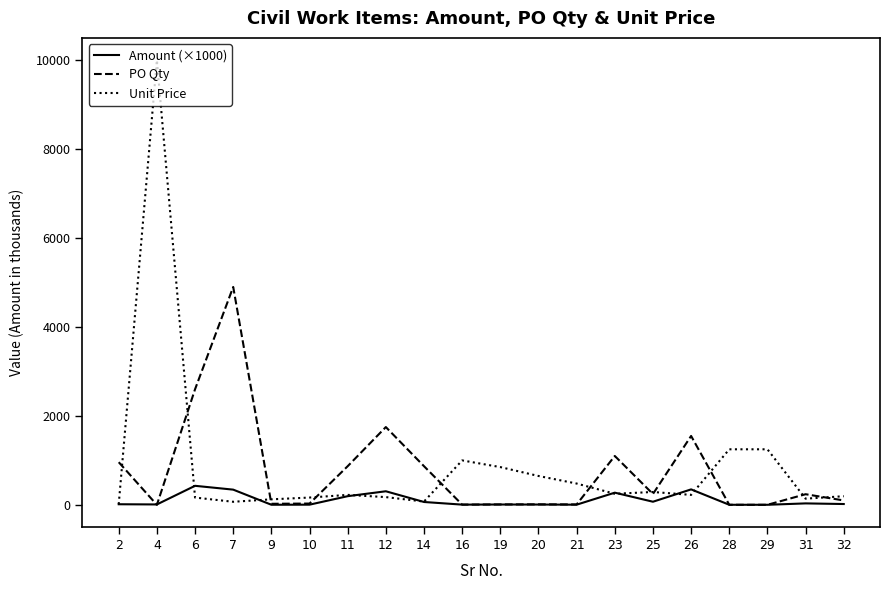

What are all the series names shown in the legend?

Amount (×1000), PO Qty, Unit Price